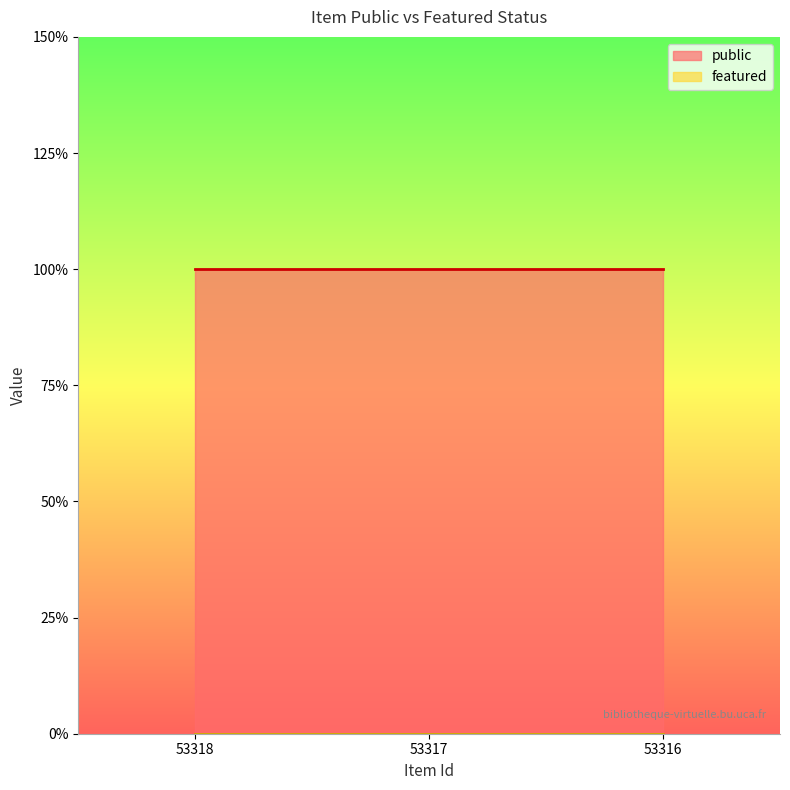

Is the value of public at 53318 greater than the value of featured at 53318?

Yes